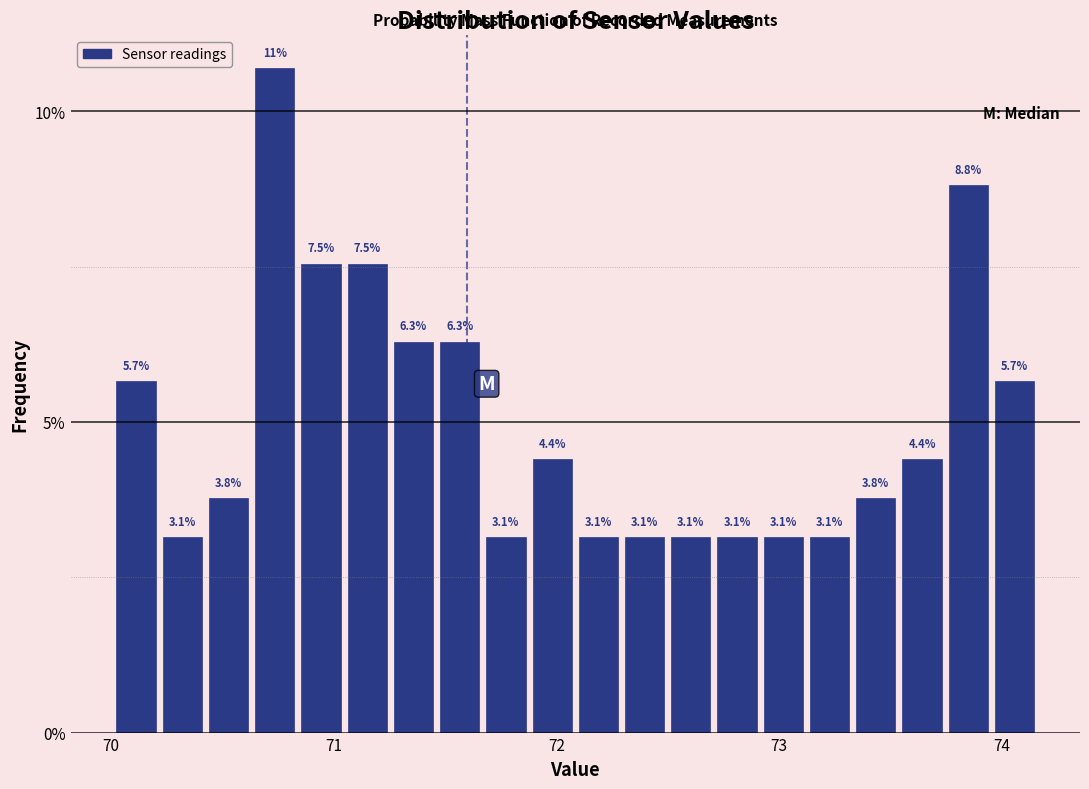

Around what value on the x-axis is the tallest bar? Give the approximate position of its centre, as read against the axis.

70.7